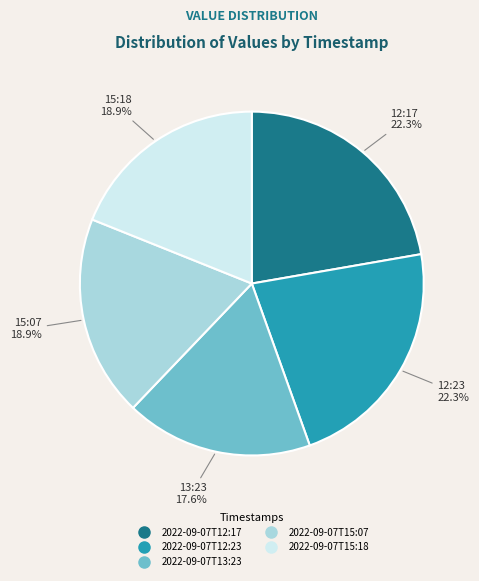

To the nearest percent, what is the difference between the largest and smallest slice percentages?

5%